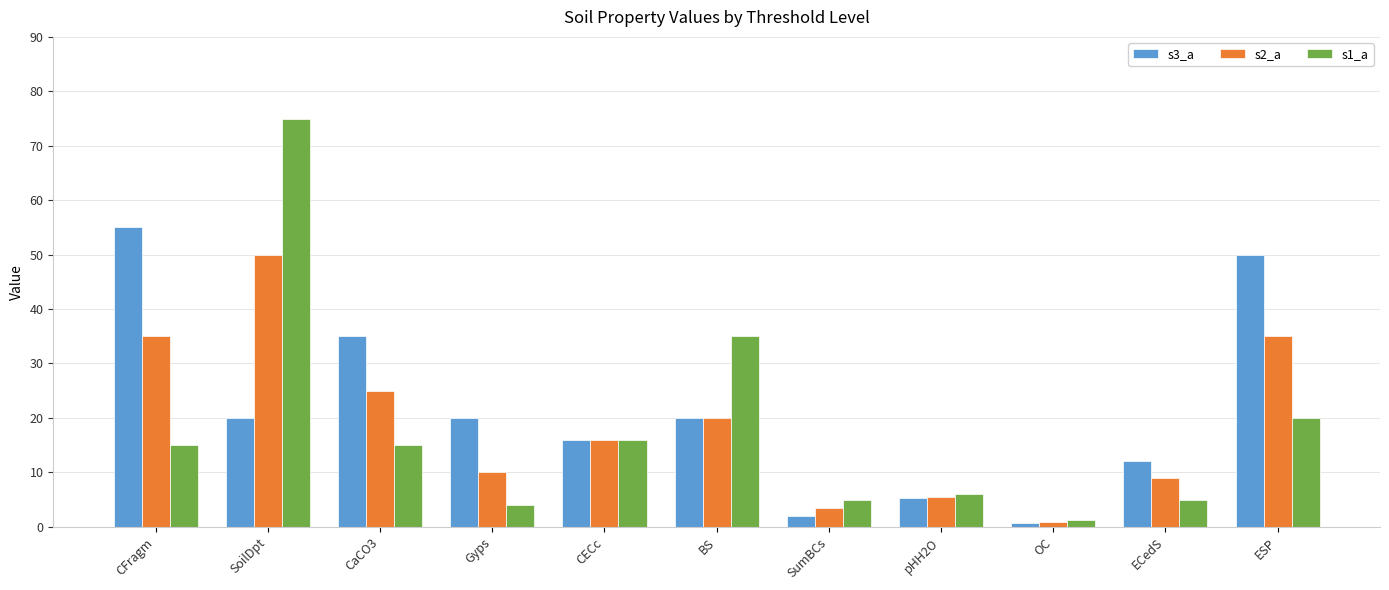

What is the average value of the s2_a series?

19.1